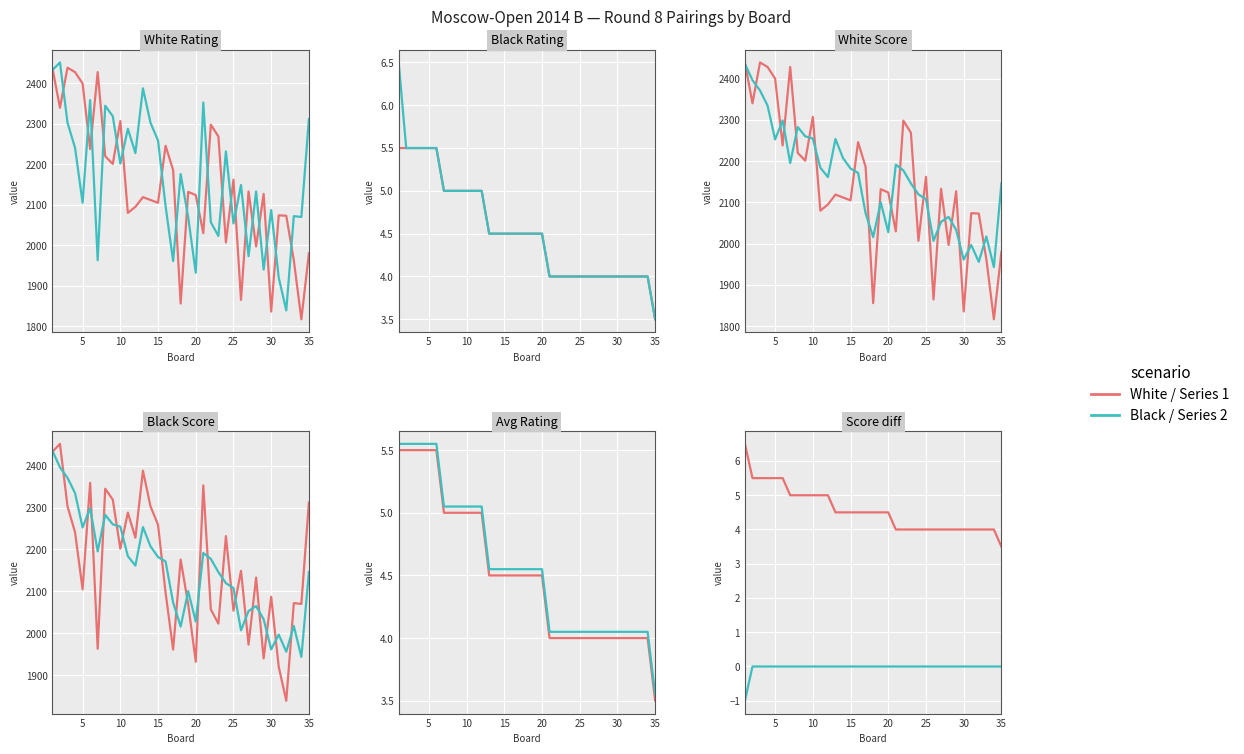

At which label is White Rating closest to 2128?

29